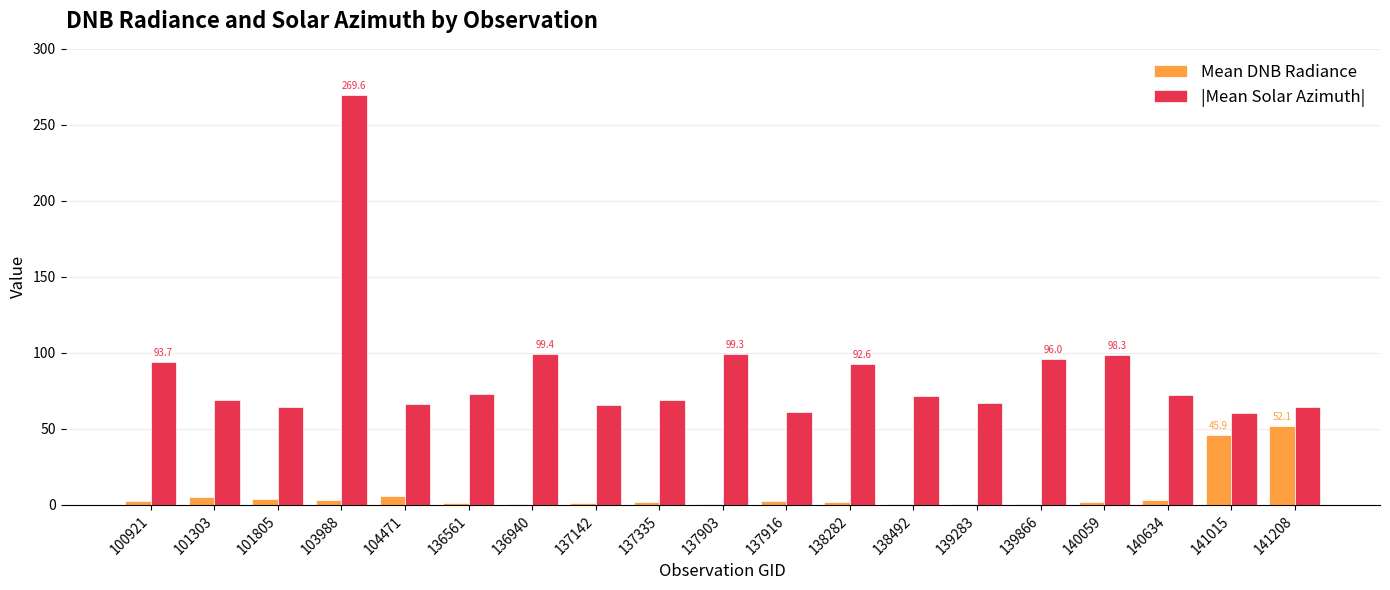

Between 137335 and 140059, which series saw the biggest shift?

|Mean Solar Azimuth|